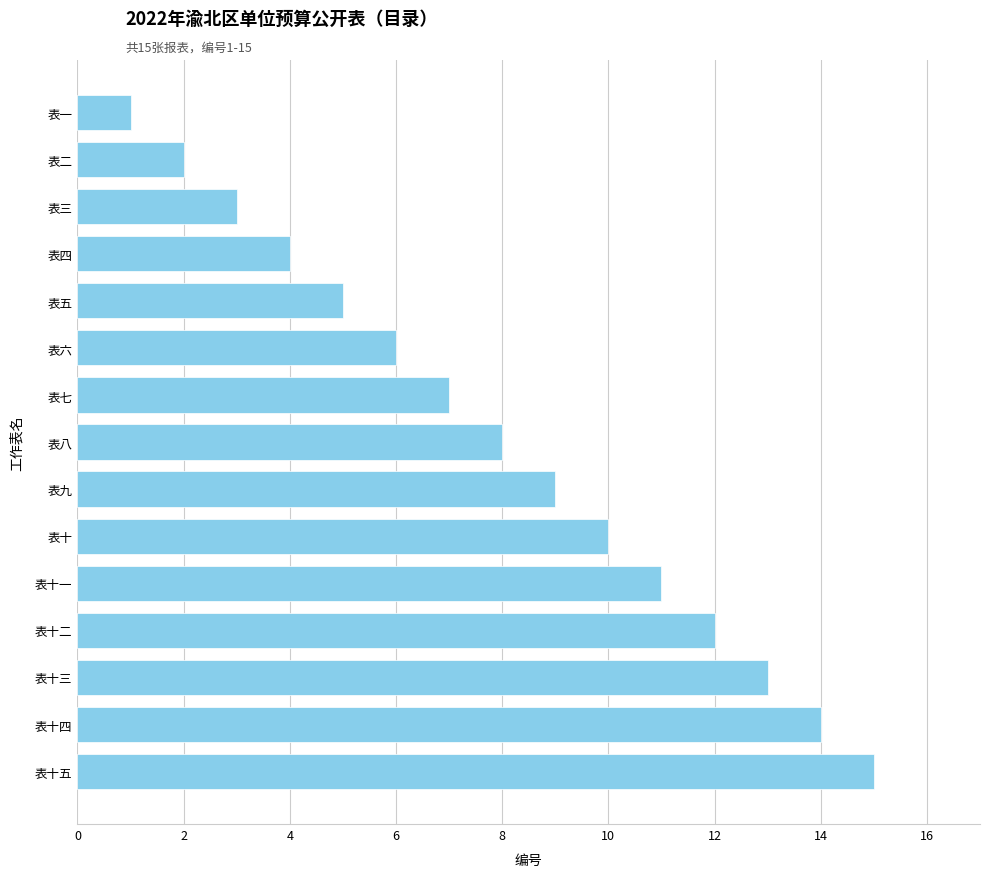

Which has a higher value, 表四 or 表一?

表四